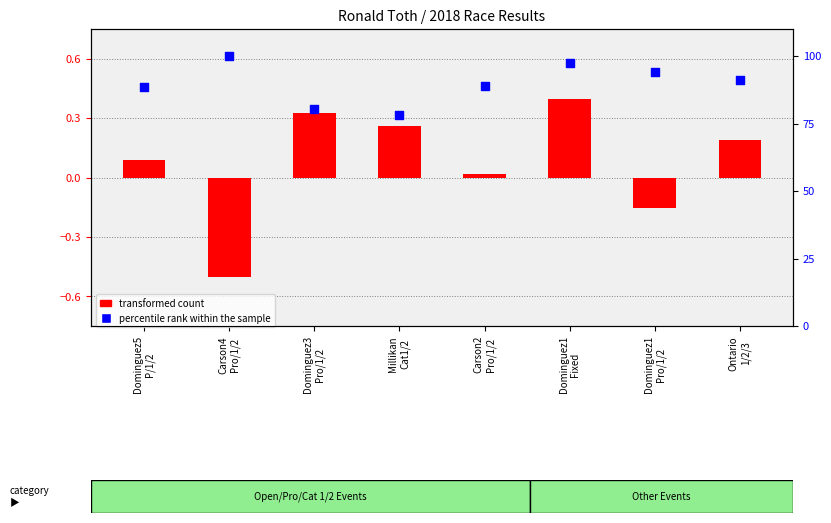

At how many categories does at least one series exceed 76?

8